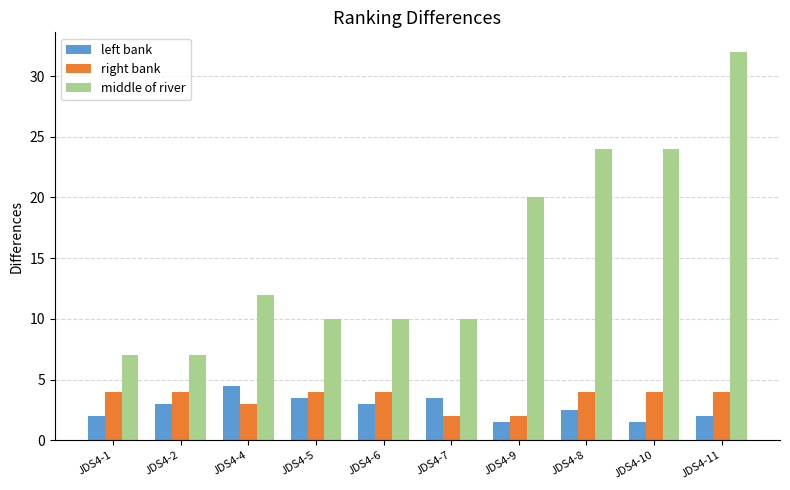

What is the average value of the left bank series?

2.7